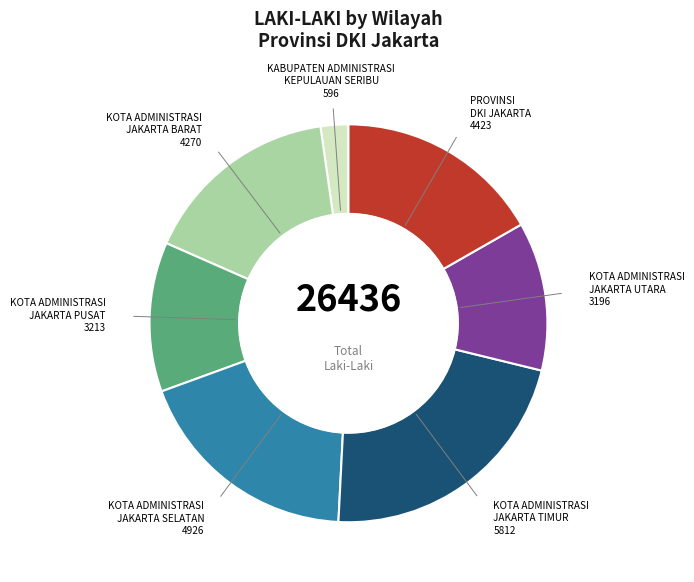

Is there any slice that represents more than half of the pie?

No